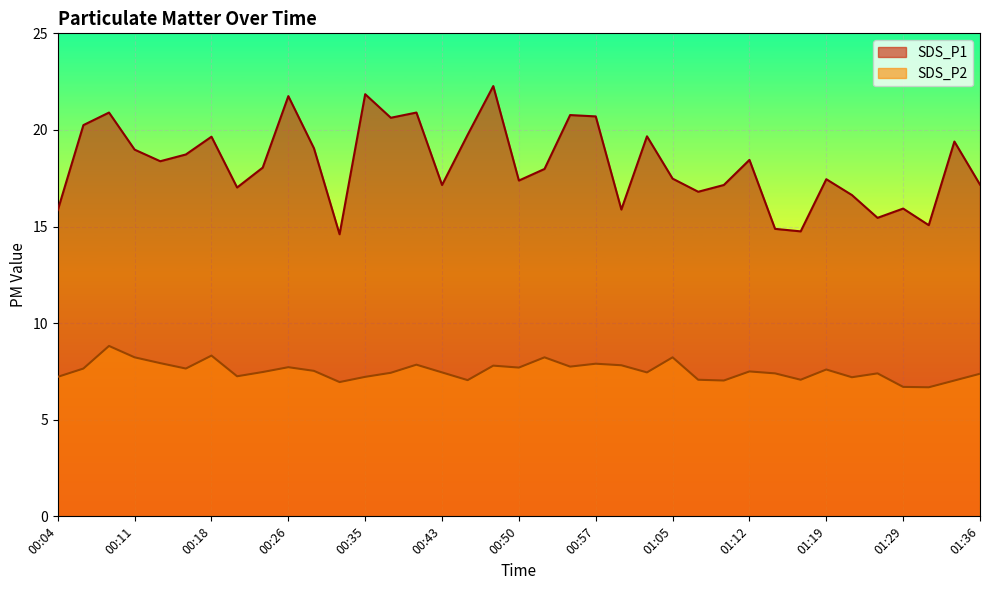

Reading right to left, what are all the values shown in this chart?

SDS_P1: 01:36=17.2	01:34=19.4	01:31=15.1	01:29=15.9	01:27=15.4	01:24=16.6	01:19=17.4	01:17=14.8	01:14=14.9	01:12=18.4	01:10=17.1	01:07=16.8	01:05=17.5	01:02=19.7	01:00=15.9	00:57=20.7	00:55=20.8	00:52=18.0	00:50=17.4	00:48=22.3	00:45=19.8	00:43=17.1	00:40=20.9	00:38=20.6	00:35=21.9	00:31=14.6	00:28=19.1	00:26=21.8	00:23=18.1	00:21=17.0	00:18=19.6	00:16=18.7	00:13=18.4	00:11=19.0	00:08=20.9	00:06=20.2	00:04=15.8
SDS_P2: 01:36=7.4	01:34=7.0	01:31=6.7	01:29=6.7	01:27=7.4	01:24=7.2	01:19=7.6	01:17=7.1	01:14=7.4	01:12=7.5	01:10=7.0	01:07=7.1	01:05=8.2	01:02=7.5	01:00=7.8	00:57=7.9	00:55=7.8	00:52=8.2	00:50=7.7	00:48=7.8	00:45=7.0	00:43=7.5	00:40=7.8	00:38=7.4	00:35=7.2	00:31=7.0	00:28=7.5	00:26=7.7	00:23=7.5	00:21=7.2	00:18=8.3	00:16=7.7	00:13=7.9	00:11=8.2	00:08=8.8	00:06=7.7	00:04=7.2